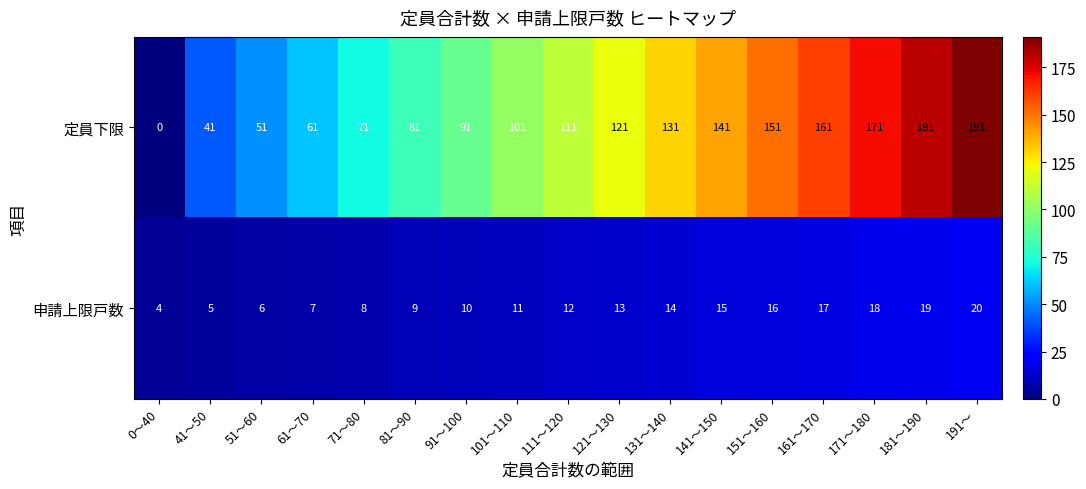

Which category has the lowest value in the 定員下限 series?

0～40